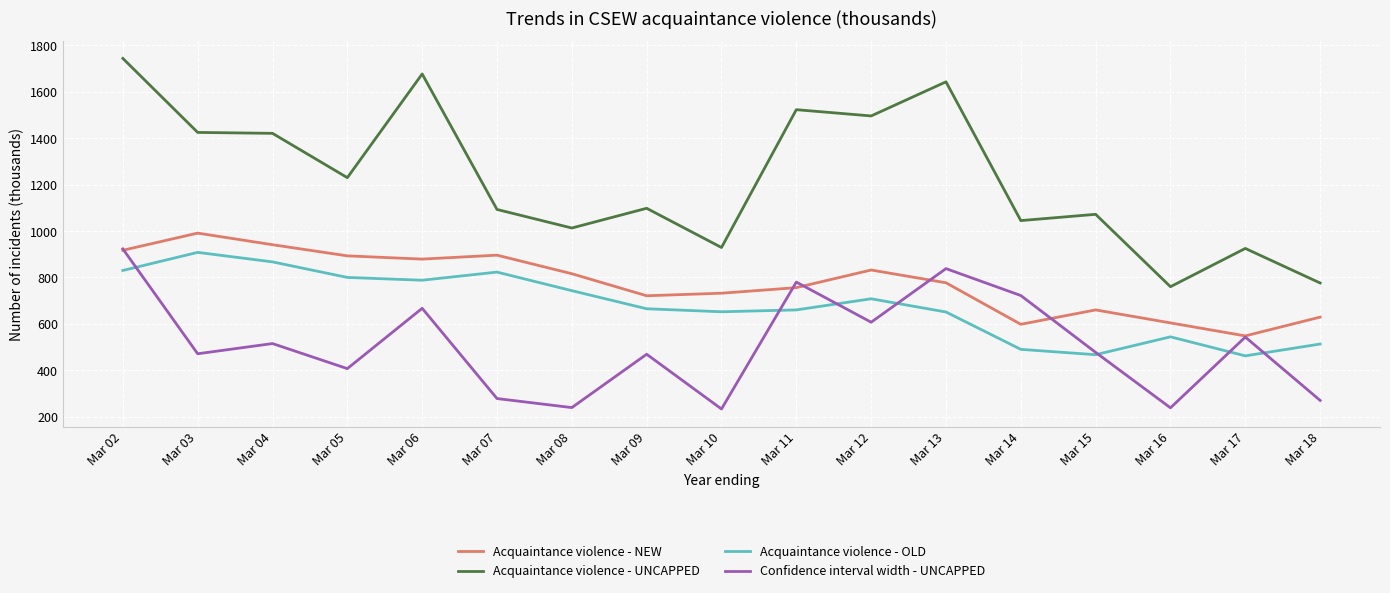

True or false: Confidence interval width - UNCAPPED has a value of 175 at Mar 07.

False